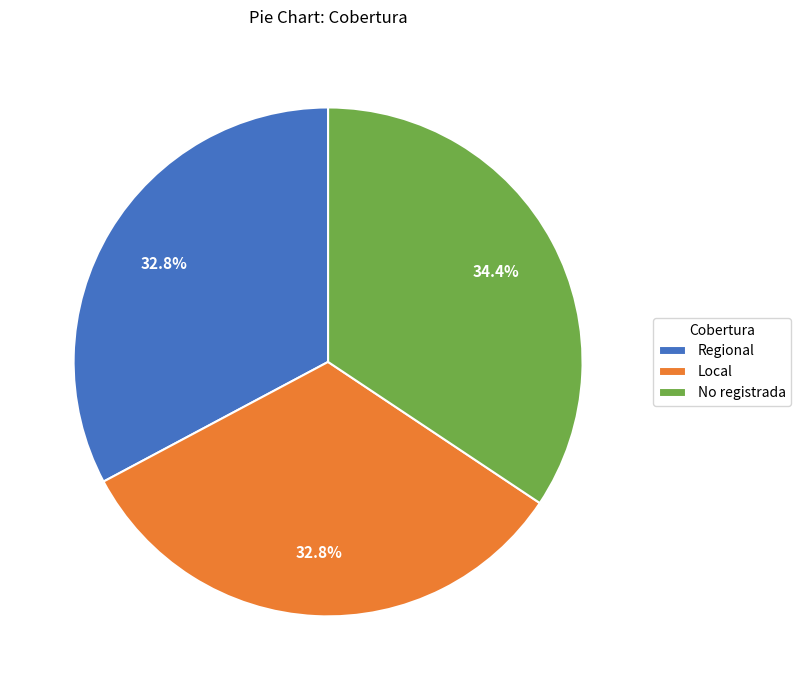

What is the largest slice in the pie chart?

No registrada